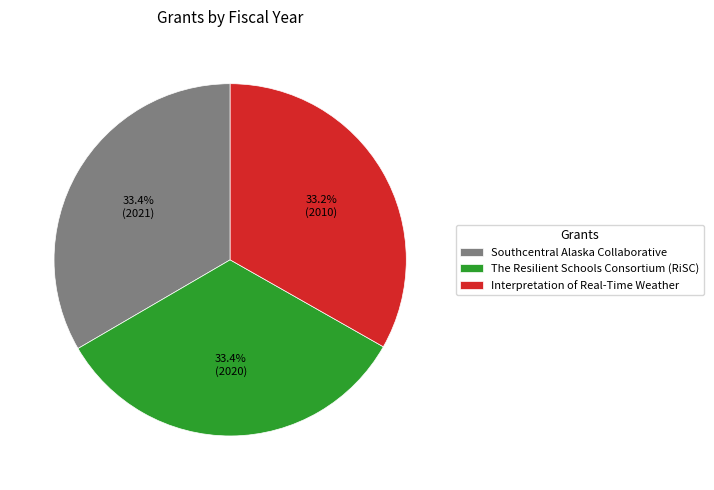

The Interpretation of Real-Time Weather slice represents 23% of the pie. True or false?

False